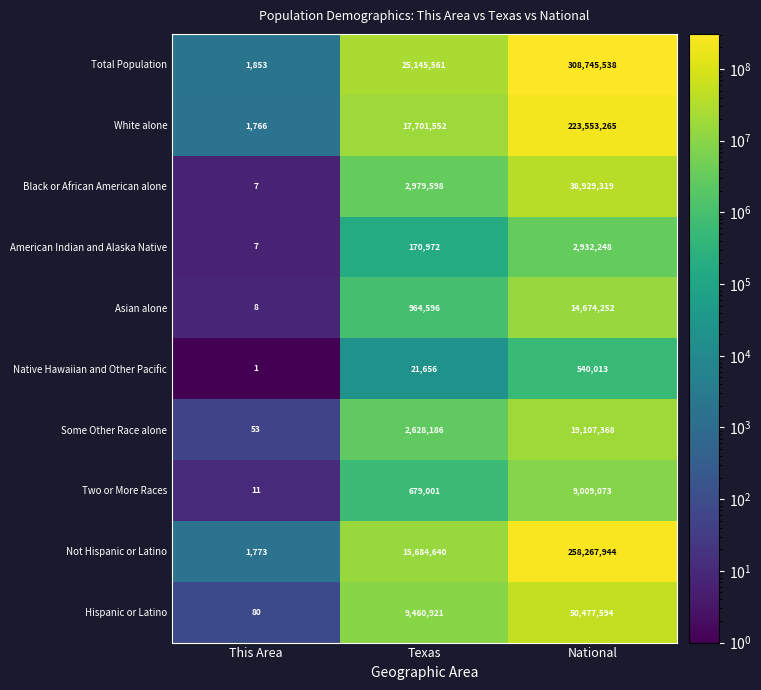

How many series are shown in this chart?

10